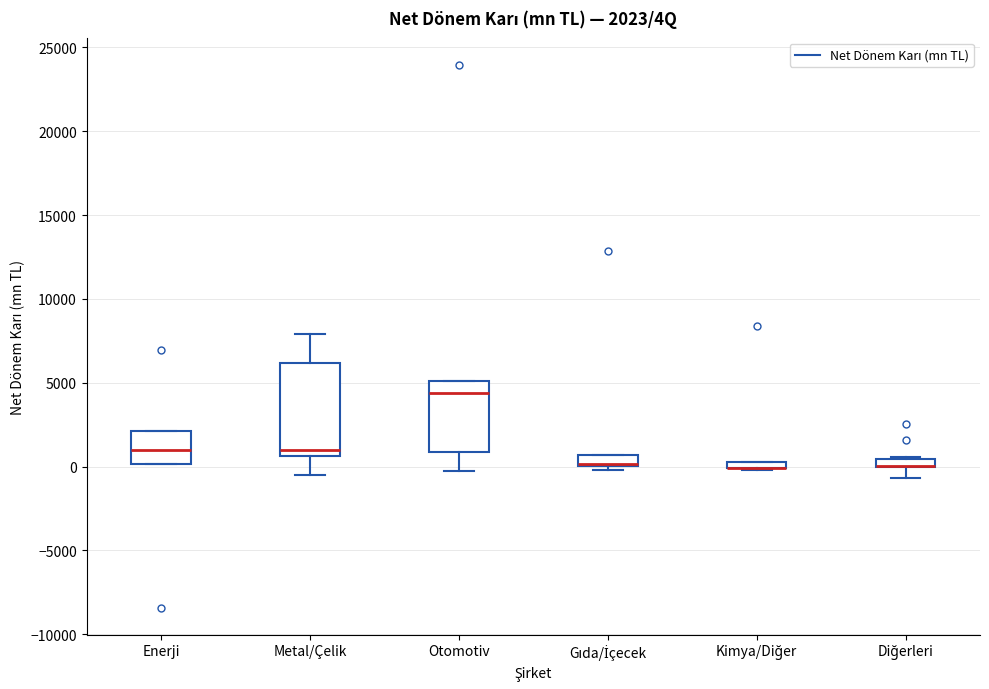

Comparing the boxes themselves (not the whiskers), which one is the tallest?

Metal/Çelik